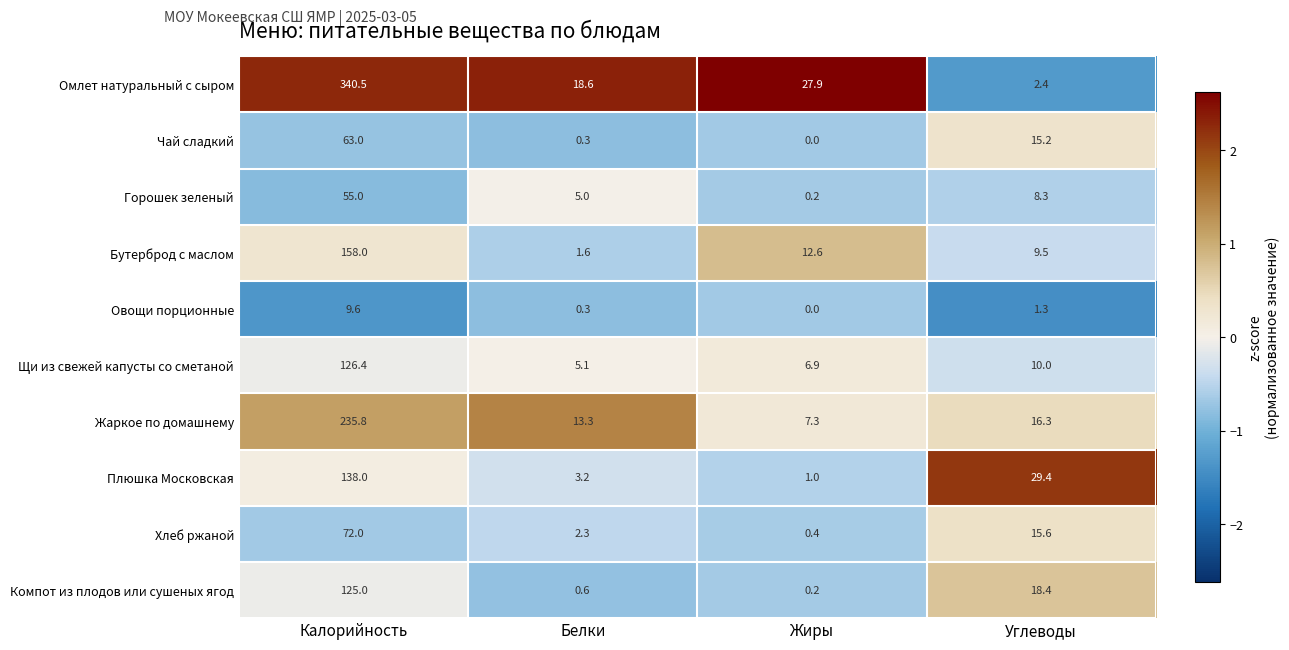

At which label does Хлеб ржаной first exceed 15?

Калорийность